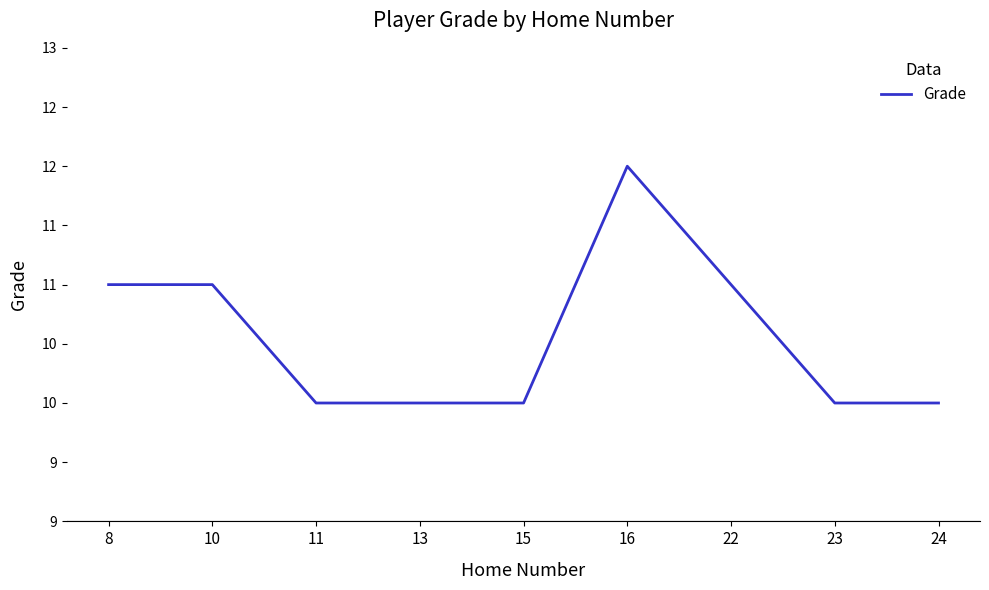

Does the chart have visible grid lines?

No